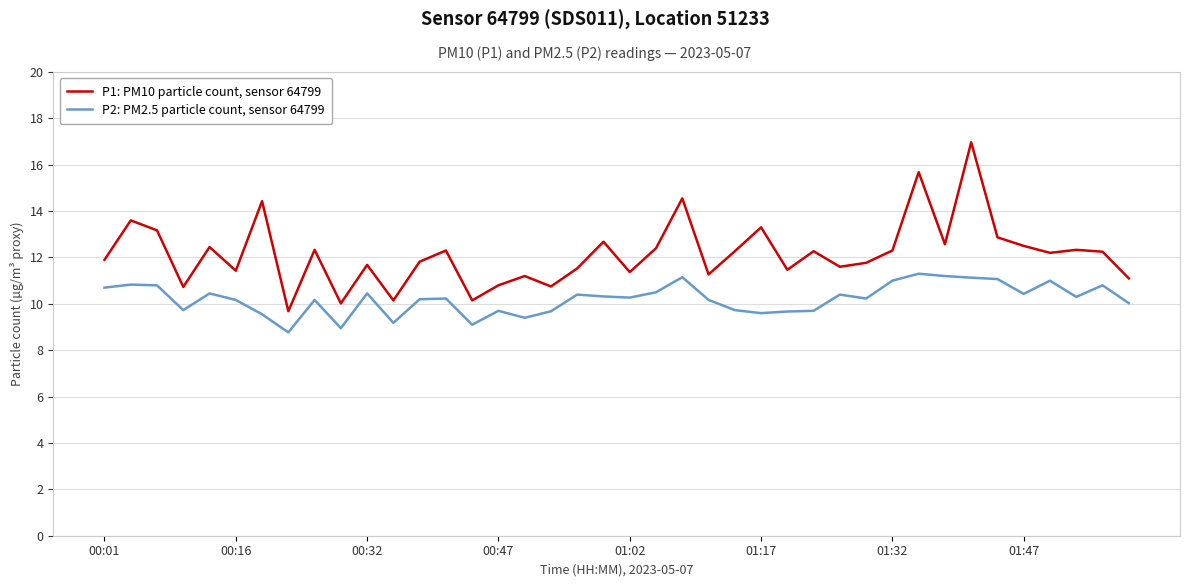

True or false: P2: PM2.5 particle count, sensor 64799 and P1: PM10 particle count, sensor 64799 cross at least once.

False